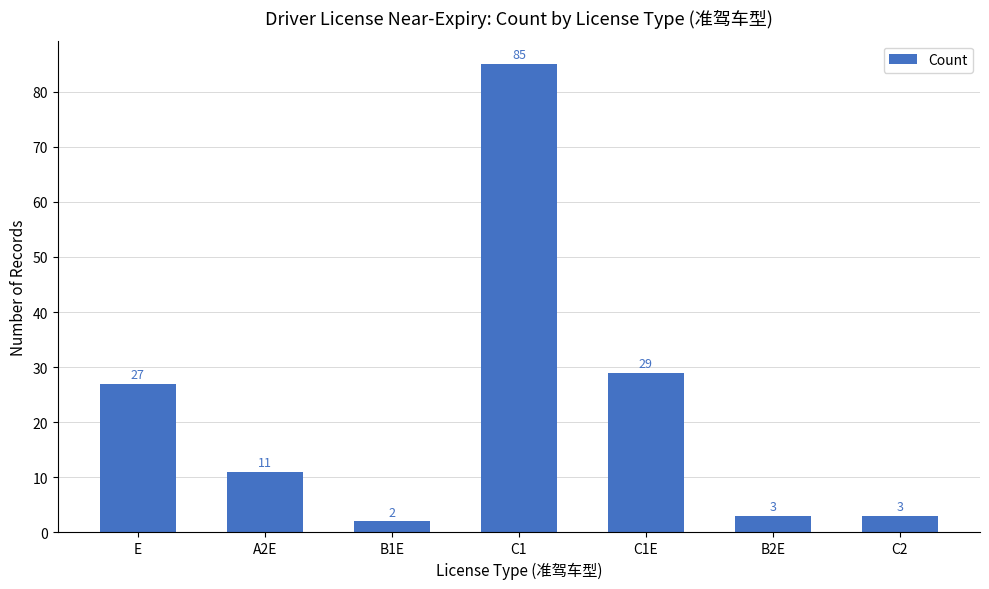

Reading right to left, list all the values displayed in this chart.

C2=3	B2E=3	C1E=29	C1=85	B1E=2	A2E=11	E=27